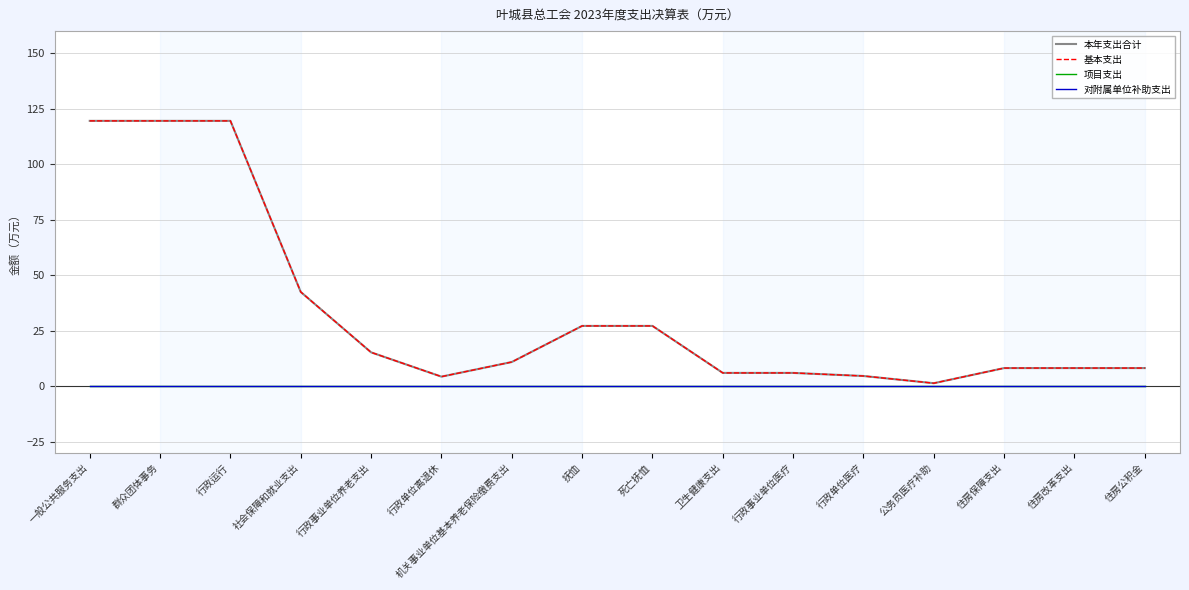

True or false: 基本支出 and 项目支出 cross at least once.

False